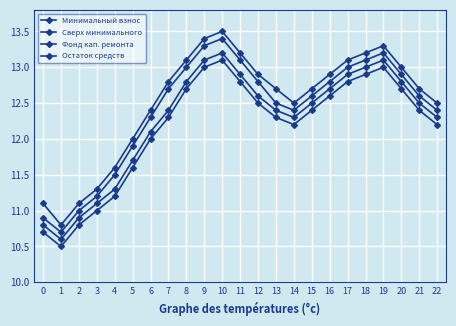

What is the value of the Сверх минимального point at the 8th from the left?

12.7